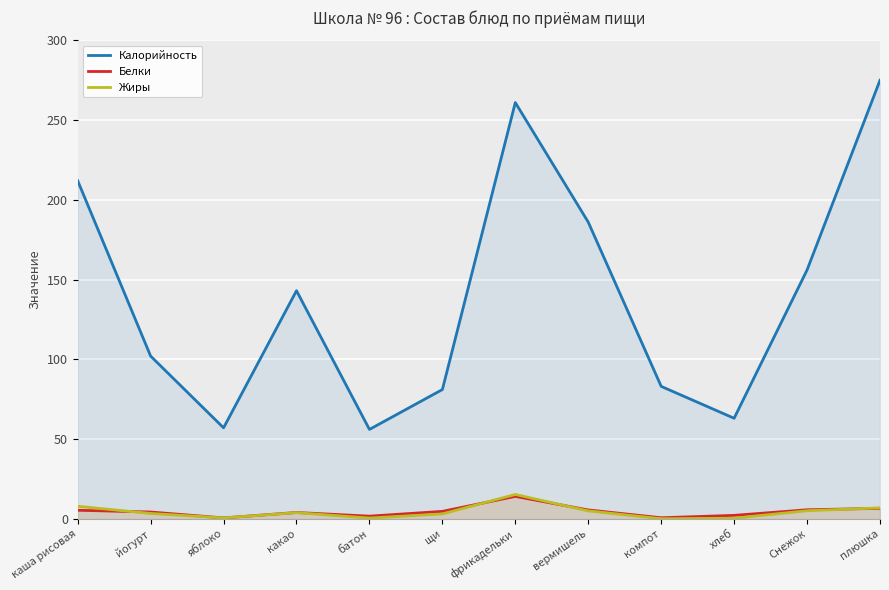

True or false: Белки has a value of 0.2 at яблоко.

False